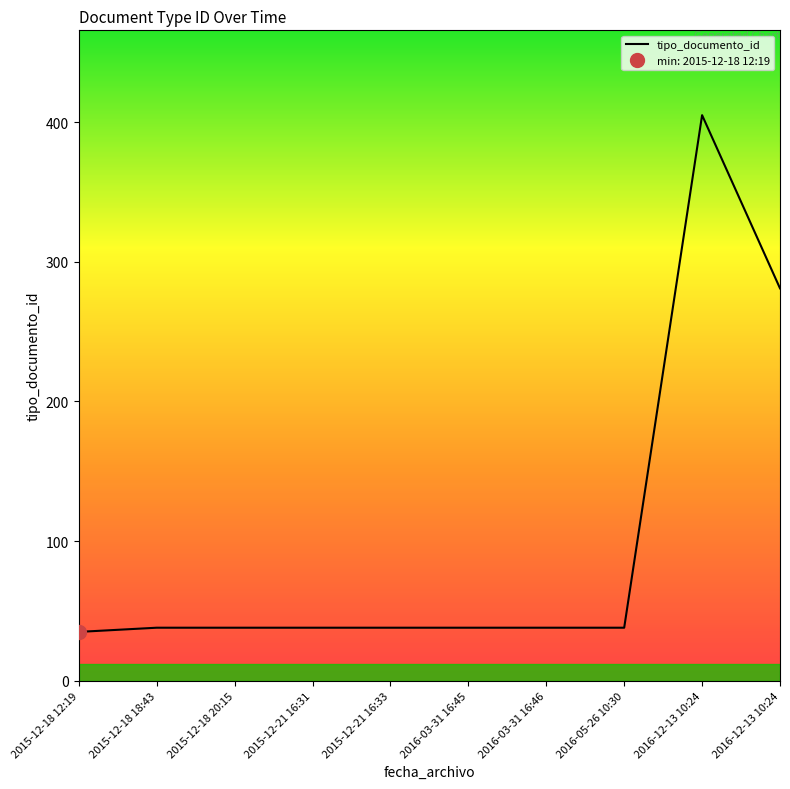

At which label is the value closest to 220?

2016-12-13 10:24